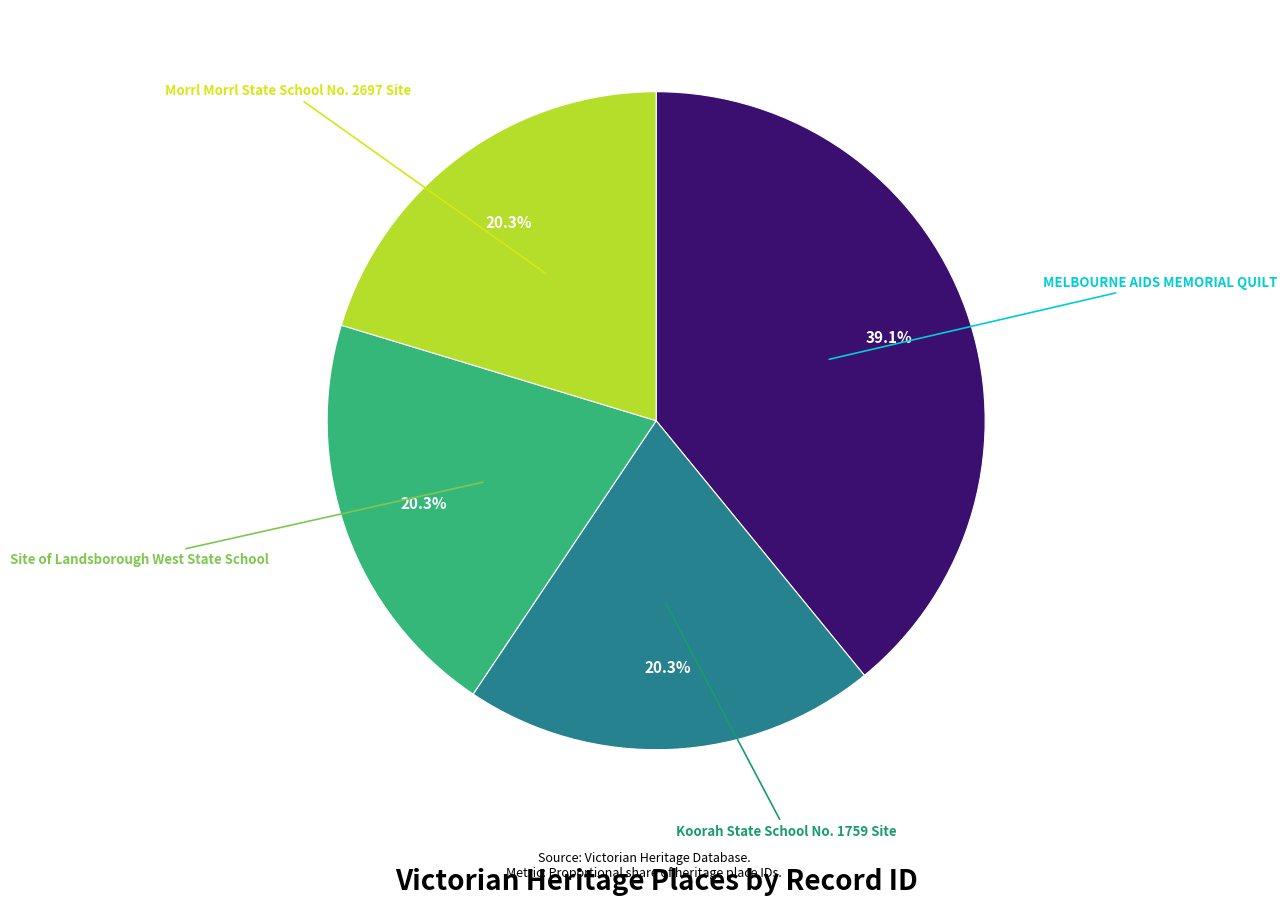

Is there a majority slice in this chart?

No